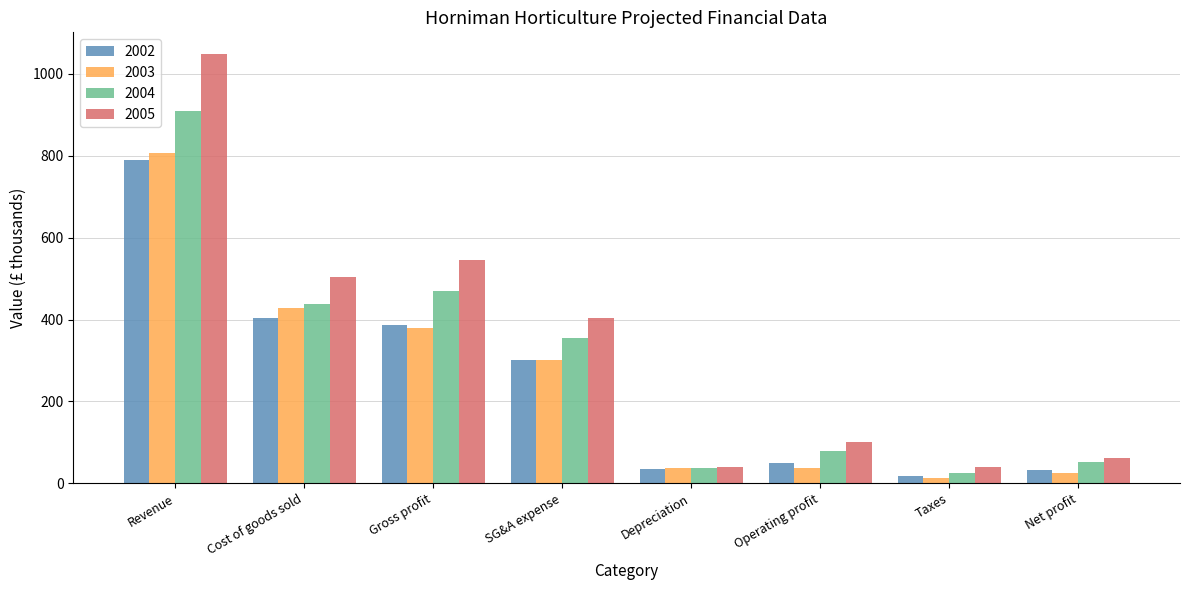

True or false: 2003 has a value of 38.4 at Depreciation.

True